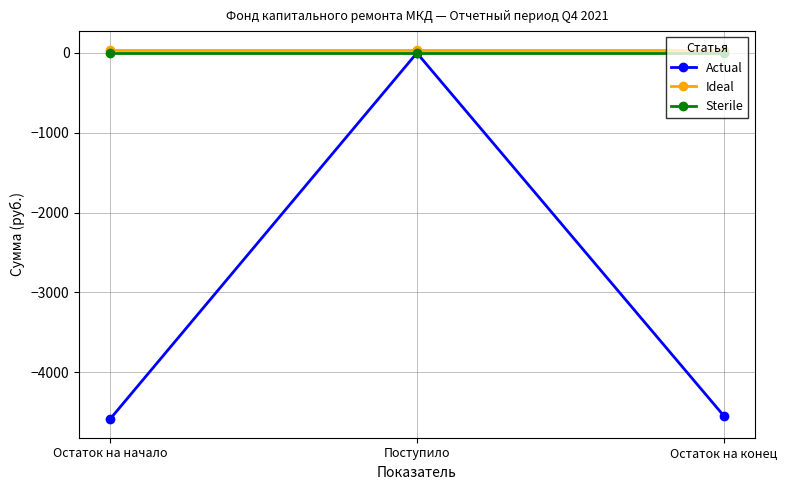

How many categories are shown in the chart?

3